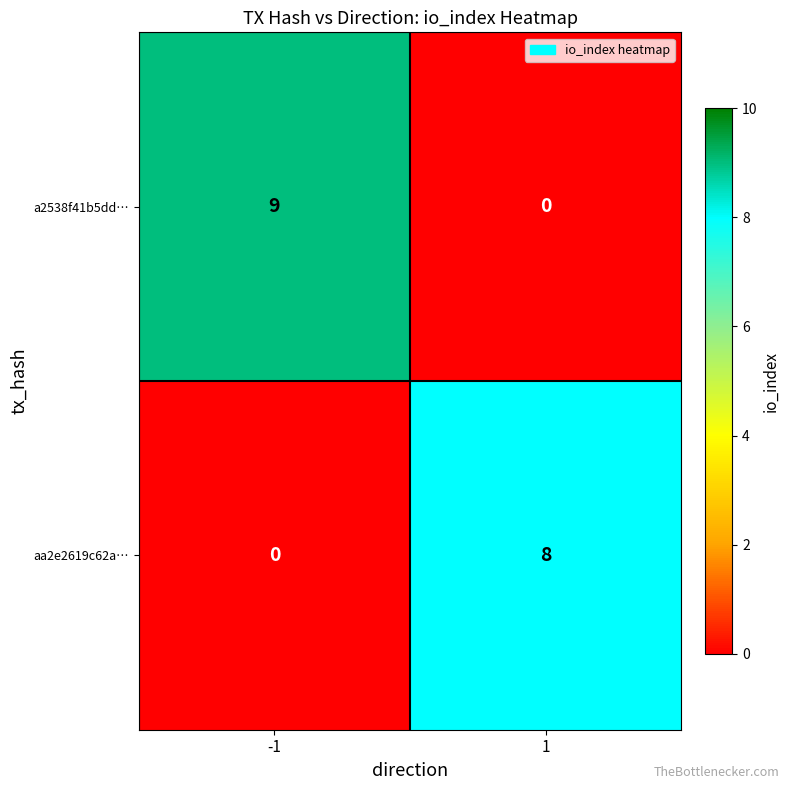

True or false: aa2e2619c62a… has a value of 4 at 1.

False